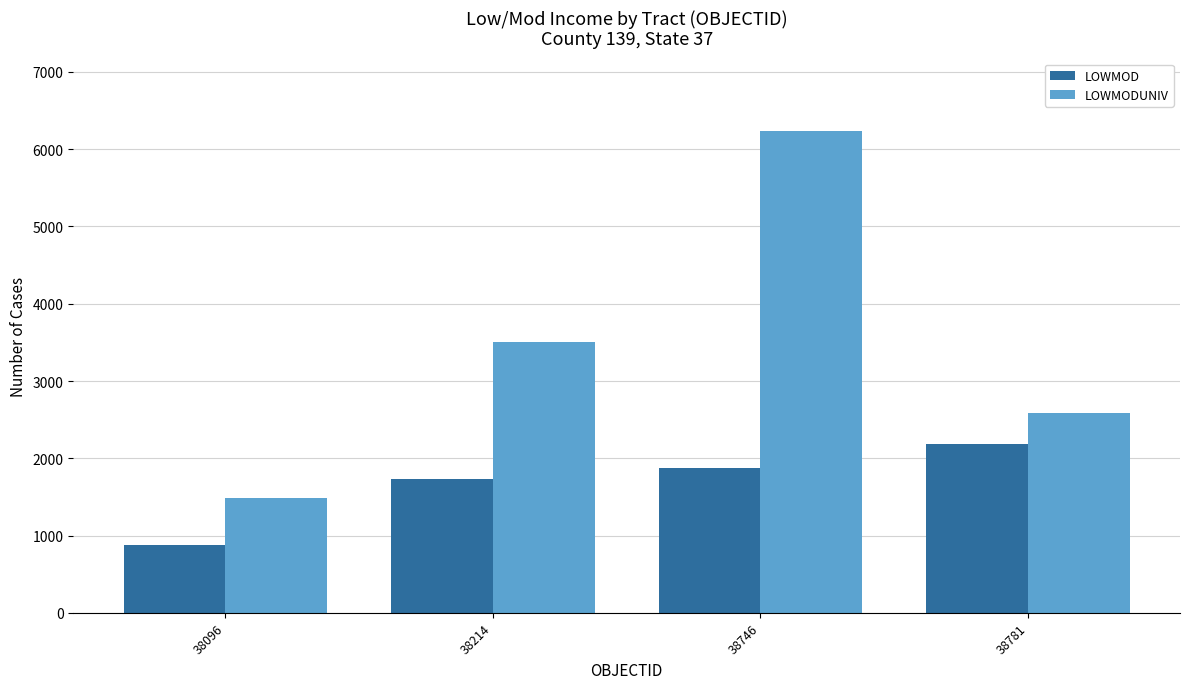

What is the difference between the LOWMOD values at 38781 and 38096?

1310